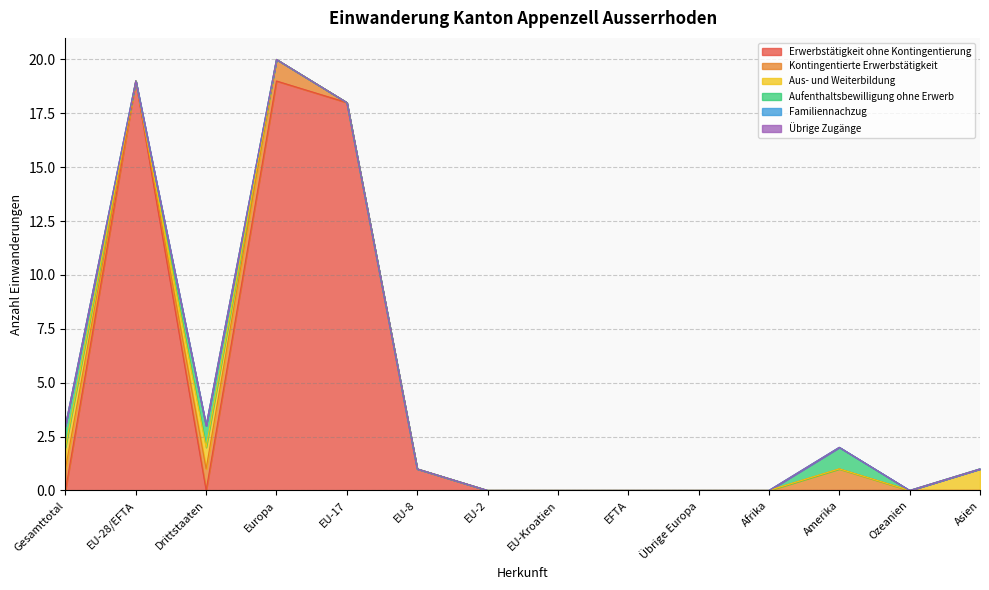

Reading left to right, what are all the values shown in this chart?

Erwerbstätigkeit ohne Kontingentierung: Gesamttotal=0	EU-28/EFTA=19	Drittstaaten=0	Europa=19	EU-17=18	EU-8=1	EU-2=0	EU-Kroatien=0	EFTA=0	Übrige Europa=0	Afrika=0	Amerika=0	Ozeanien=0	Asien=0
Kontingentierte Erwerbstätigkeit: Gesamttotal=1	EU-28/EFTA=0	Drittstaaten=1	Europa=1	EU-17=0	EU-8=0	EU-2=0	EU-Kroatien=0	EFTA=0	Übrige Europa=0	Afrika=0	Amerika=1	Ozeanien=0	Asien=0
Aus- und Weiterbildung: Gesamttotal=1	EU-28/EFTA=0	Drittstaaten=1	Europa=0	EU-17=0	EU-8=0	EU-2=0	EU-Kroatien=0	EFTA=0	Übrige Europa=0	Afrika=0	Amerika=0	Ozeanien=0	Asien=1
Aufenthaltsbewilligung ohne Erwerb: Gesamttotal=1	EU-28/EFTA=0	Drittstaaten=1	Europa=0	EU-17=0	EU-8=0	EU-2=0	EU-Kroatien=0	EFTA=0	Übrige Europa=0	Afrika=0	Amerika=1	Ozeanien=0	Asien=0
Familiennachzug: Gesamttotal=0	EU-28/EFTA=0	Drittstaaten=0	Europa=0	EU-17=0	EU-8=0	EU-2=0	EU-Kroatien=0	EFTA=0	Übrige Europa=0	Afrika=0	Amerika=0	Ozeanien=0	Asien=0
Übrige Zugänge: Gesamttotal=0	EU-28/EFTA=0	Drittstaaten=0	Europa=0	EU-17=0	EU-8=0	EU-2=0	EU-Kroatien=0	EFTA=0	Übrige Europa=0	Afrika=0	Amerika=0	Ozeanien=0	Asien=0